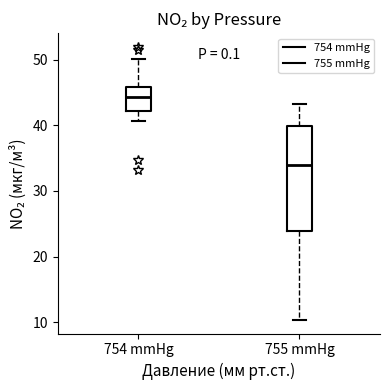

Comparing the boxes themselves (not the whiskers), which one is the tallest?

755 mmHg